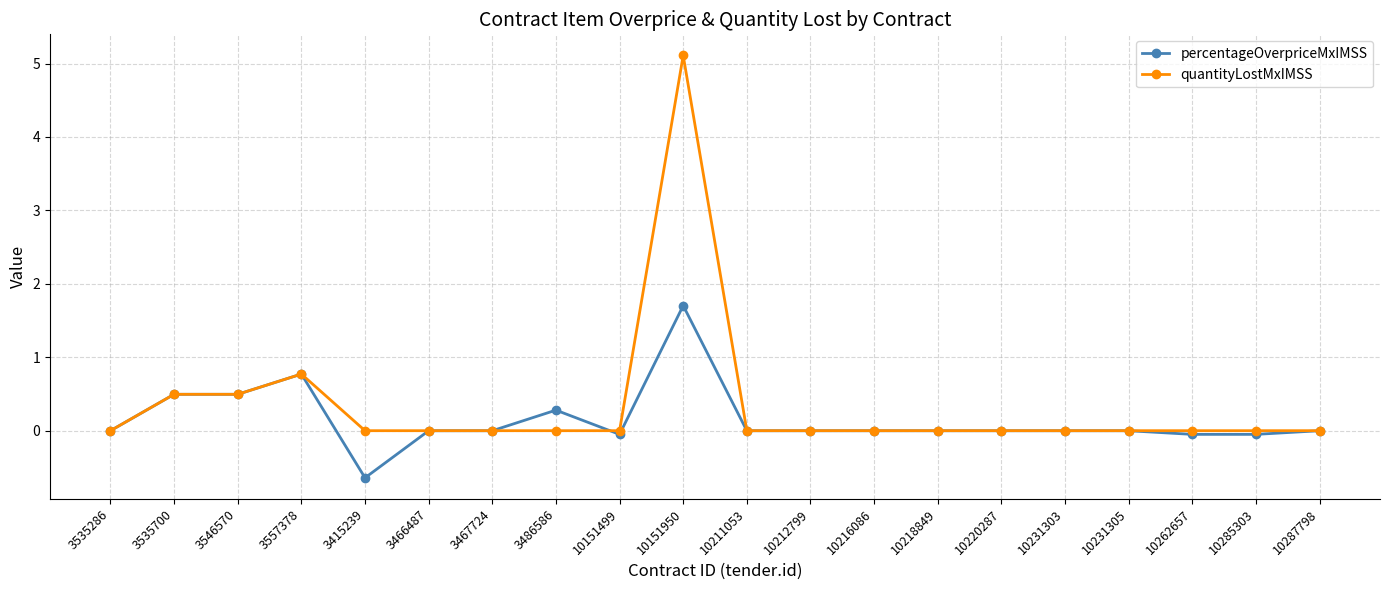

What is the value of the percentageOverpriceMxIMSS point at the 2nd from the left?

0.5